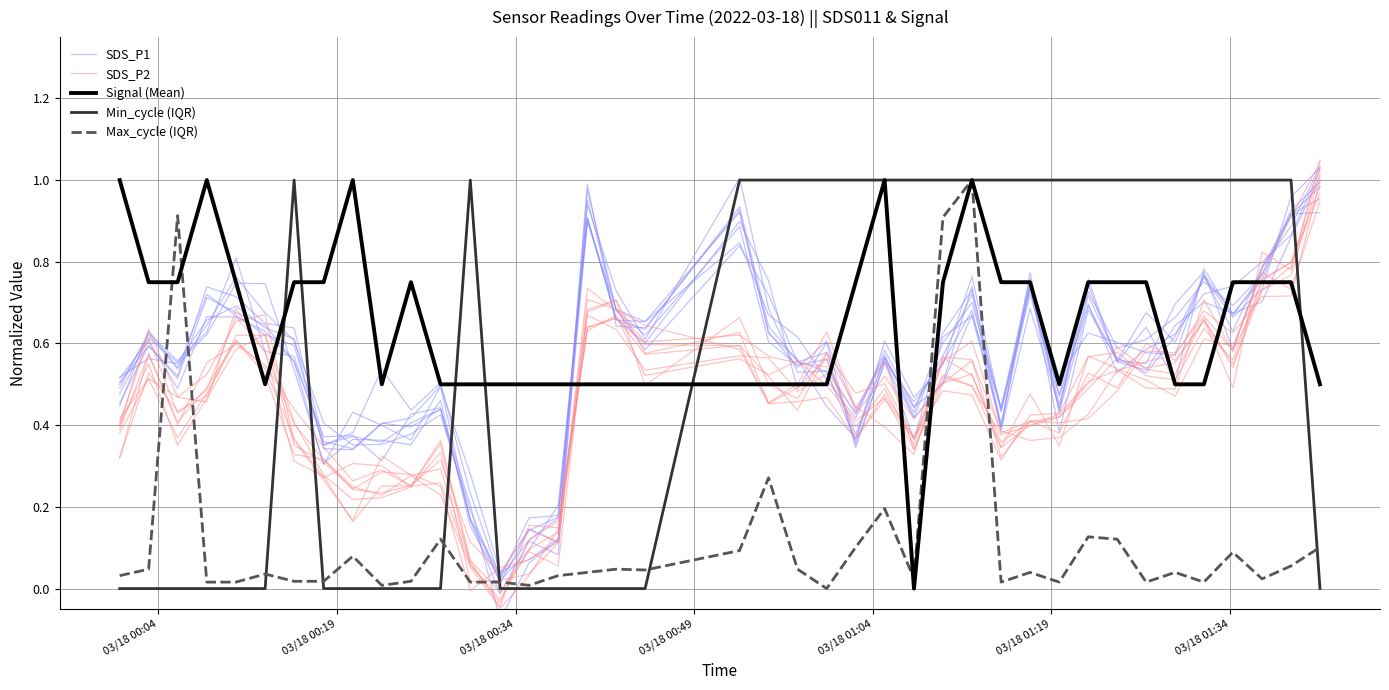

How many series are shown in this chart?

5